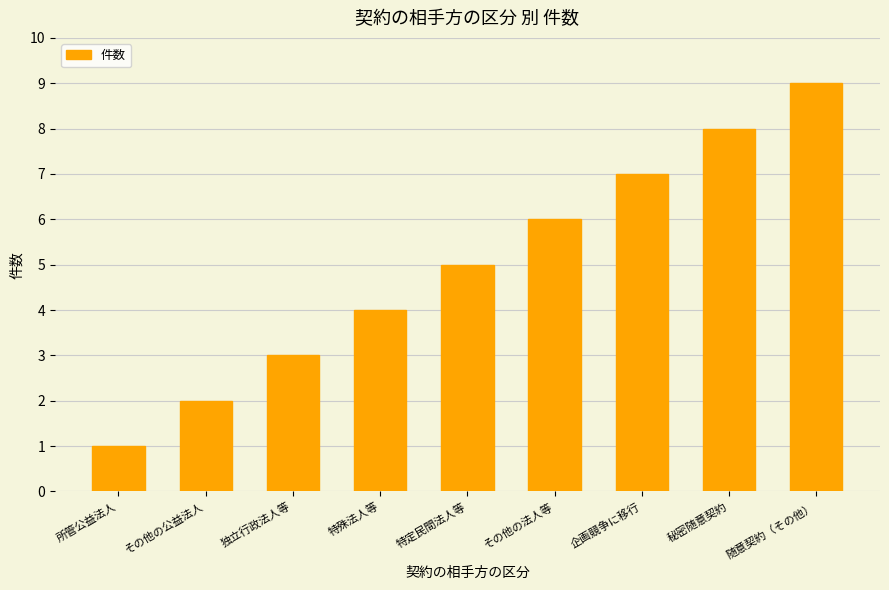

How many series are shown in this chart?

1